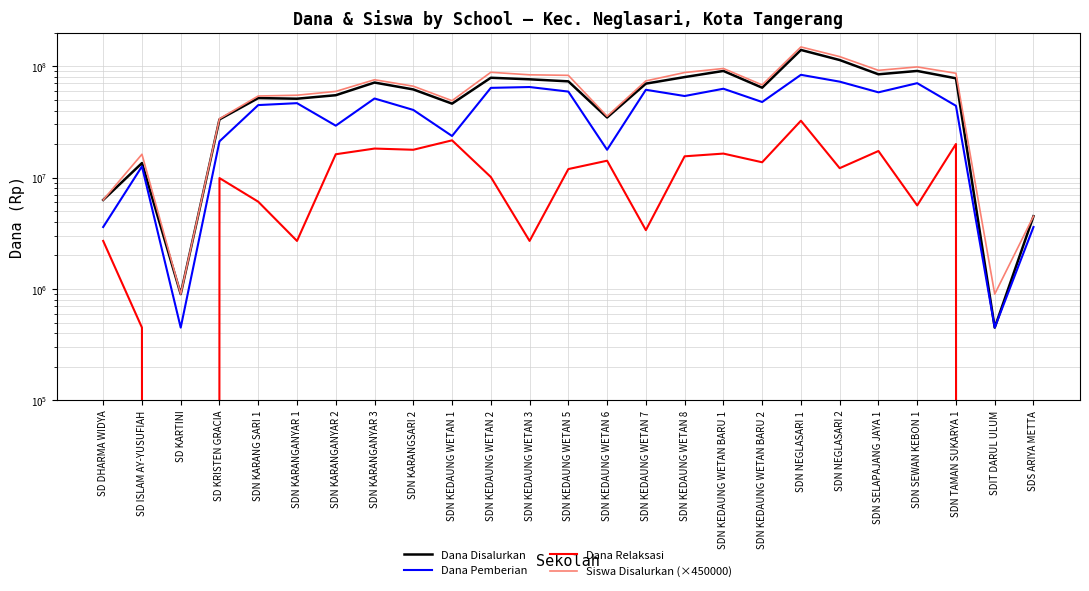

The Dana Disalurkan series shows 90675000 at SDN KEDAUNG WETAN BARU 1. True or false?

True